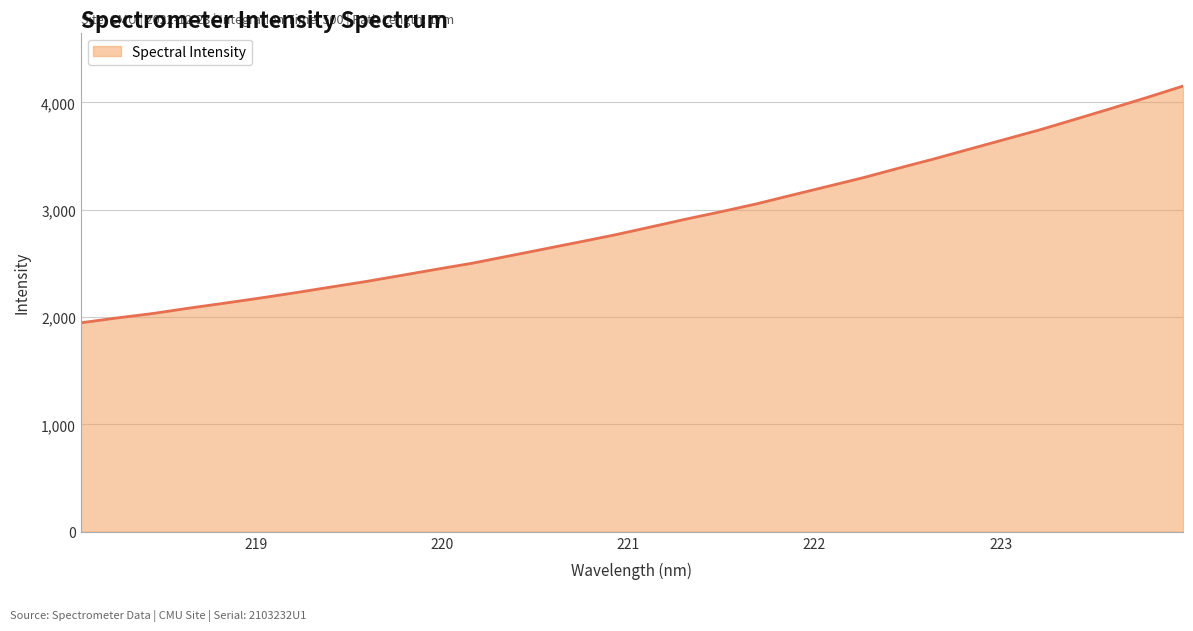

What is the difference between the maximum and minimum values?

2205.0